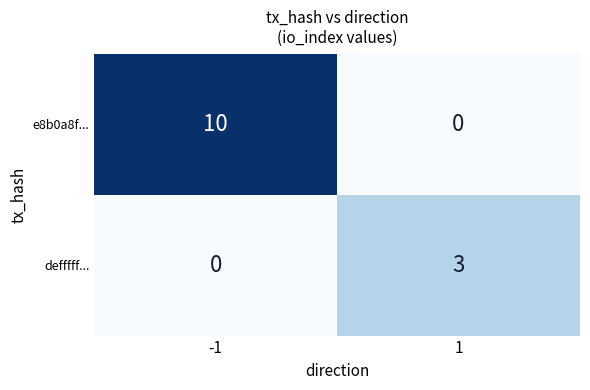

The e8b0a8f... series shows 17 at -1. True or false?

False